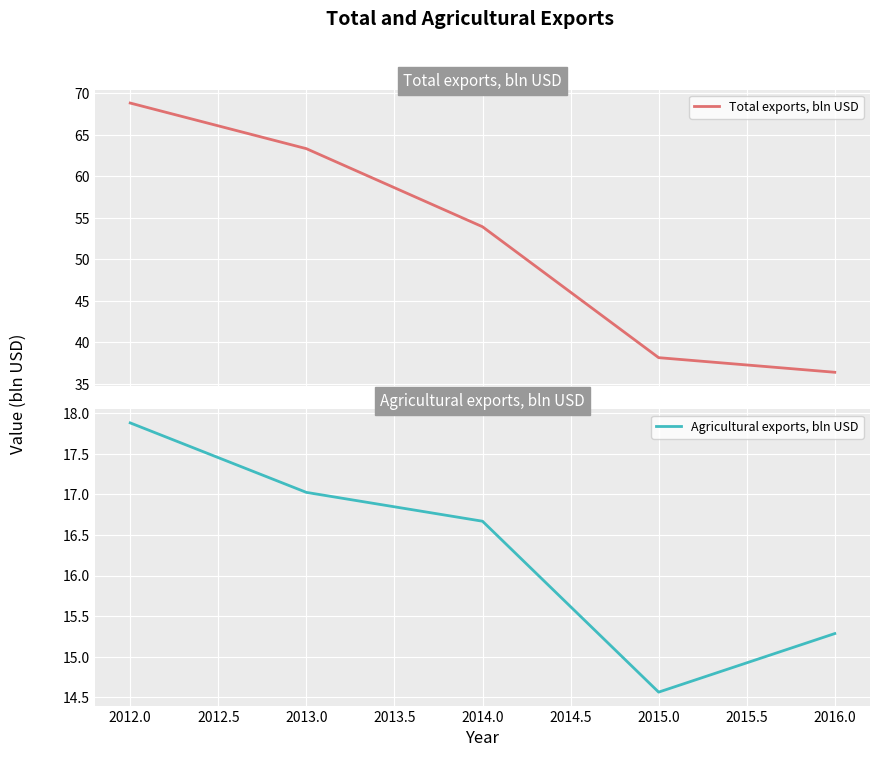

The Agricultural exports, bln USD series shows 6.7 at 2014.0. True or false?

False